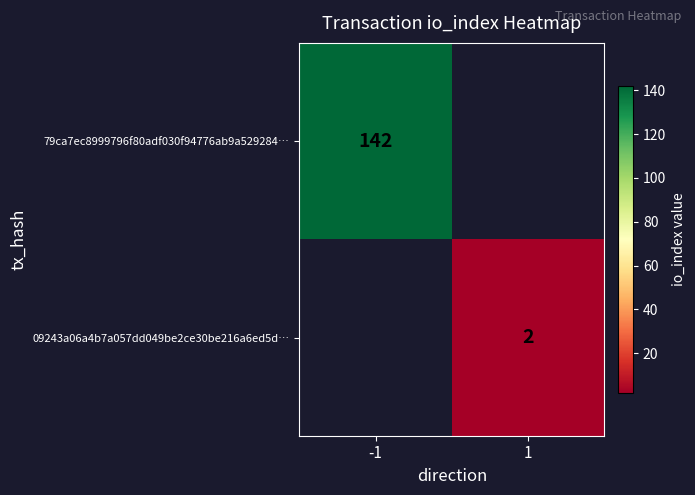

What is the minimum value shown in the chart?

2.0